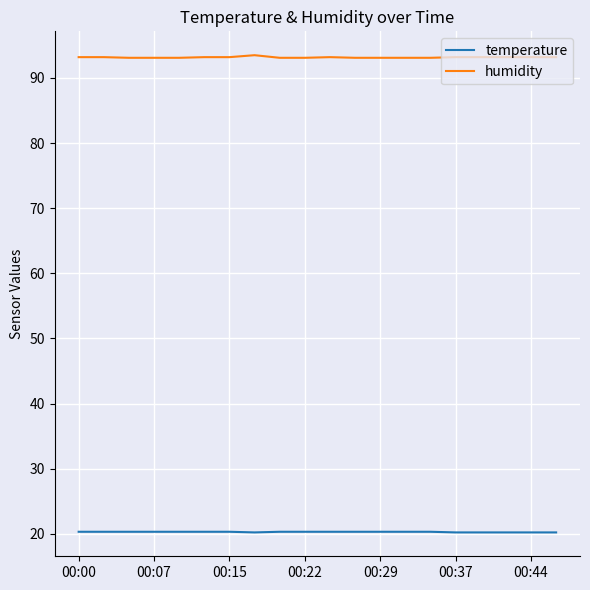

True or false: humidity and temperature intersect in this chart.

False